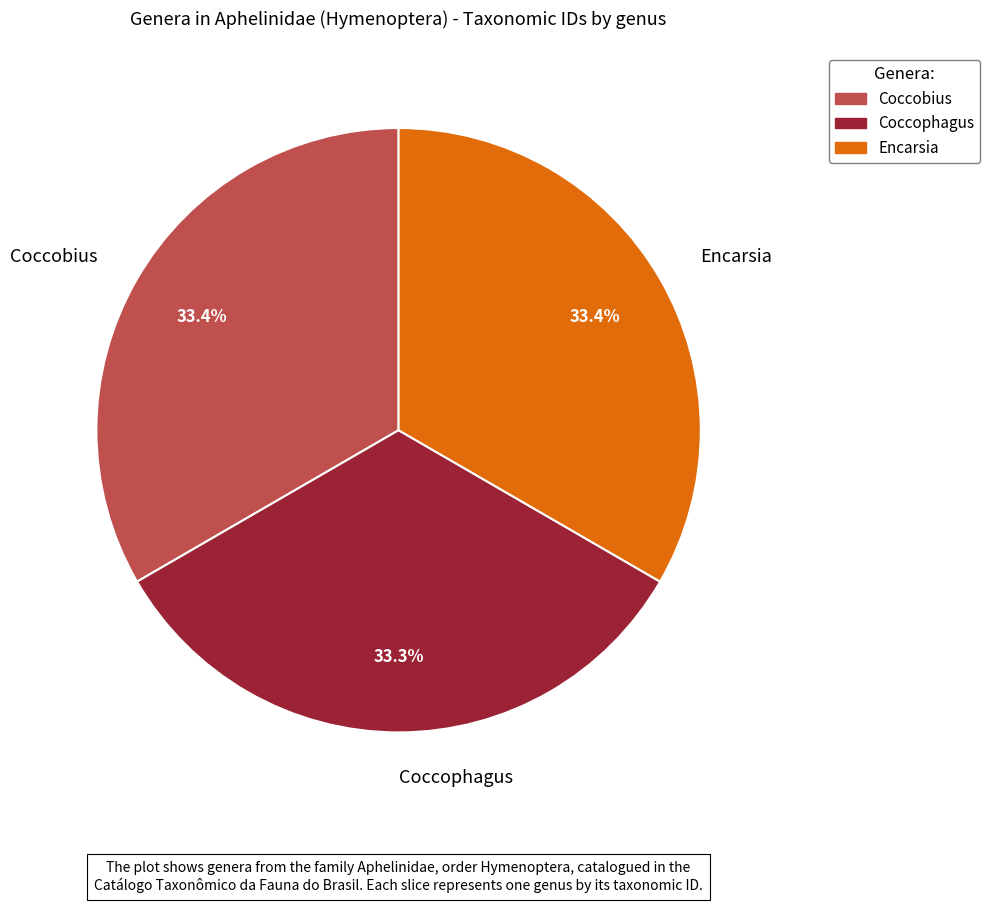

To the nearest percent, what portion does Coccophagus represent?

33%